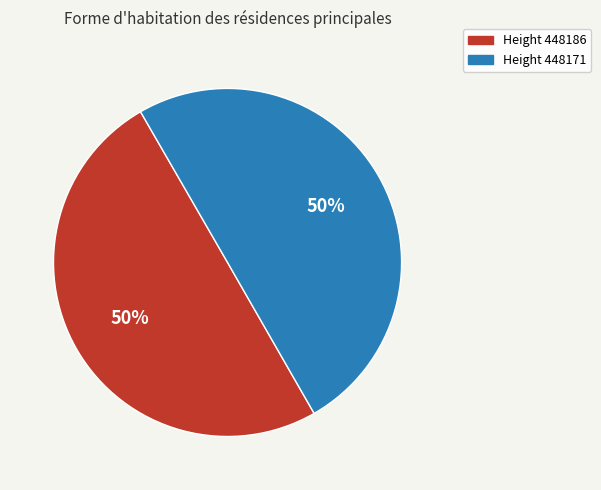

To the nearest percent, what portion does Height 448171 represent?

50%